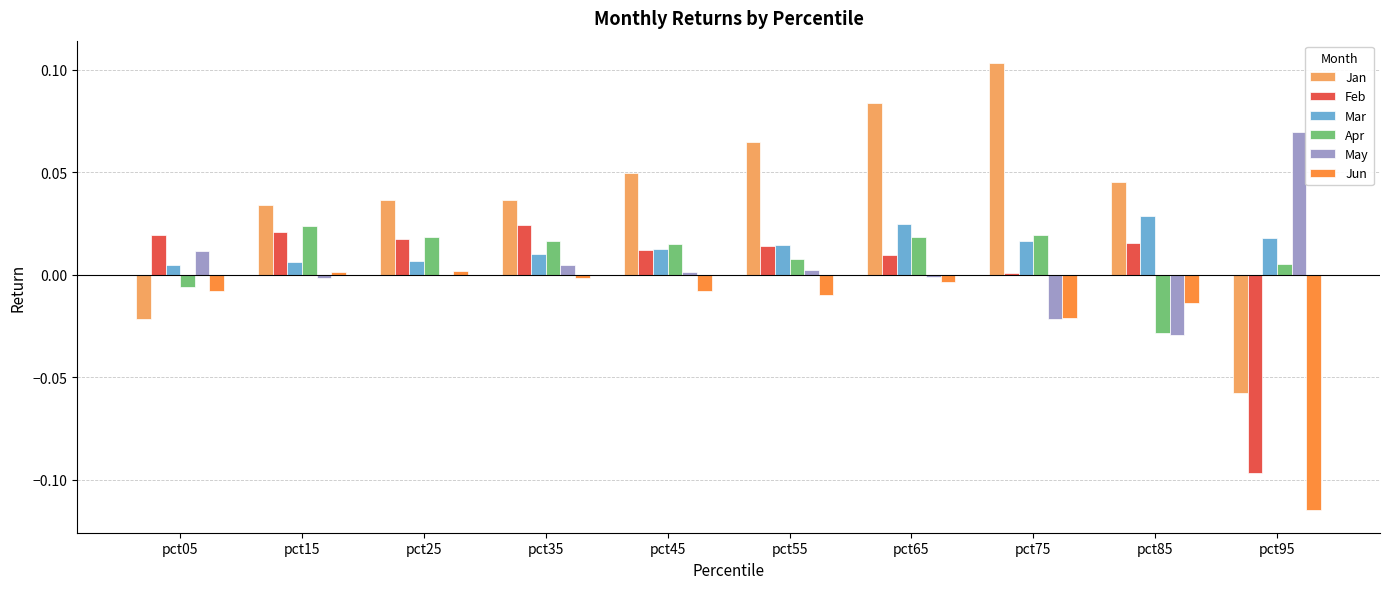

Is the value of Mar at pct25 greater than the value of Feb at pct55?

No